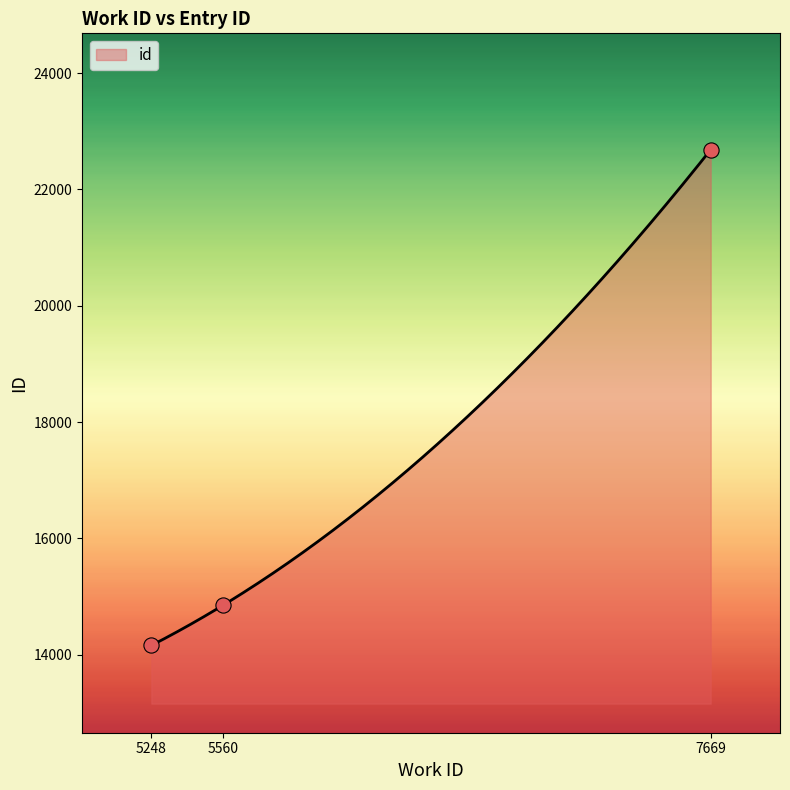

What is the change in value from 5248 to 7669?

+8522